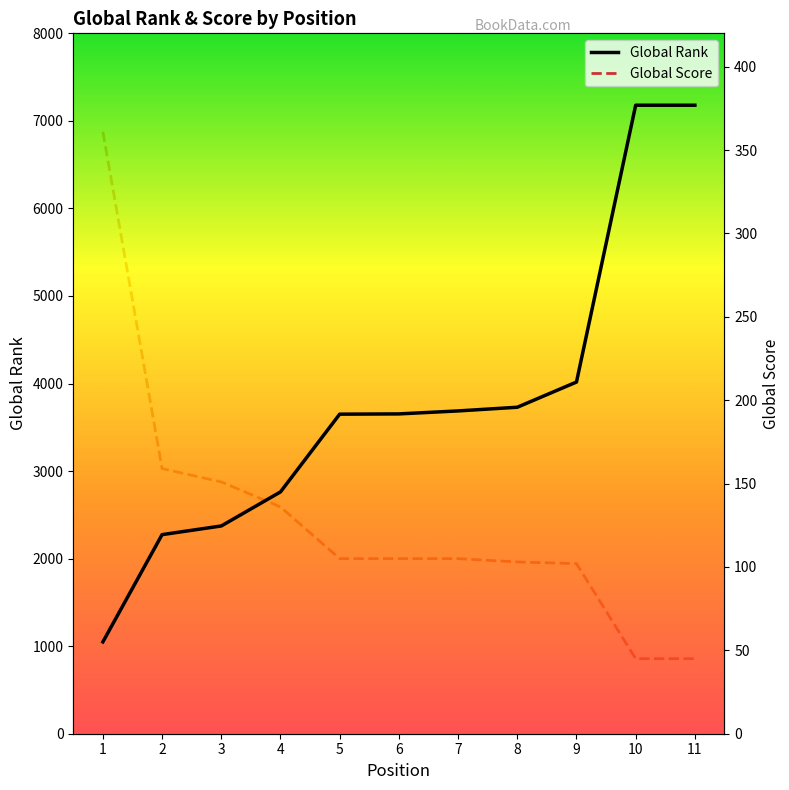

Between 2 and 6, which series saw the biggest shift?

Global Rank